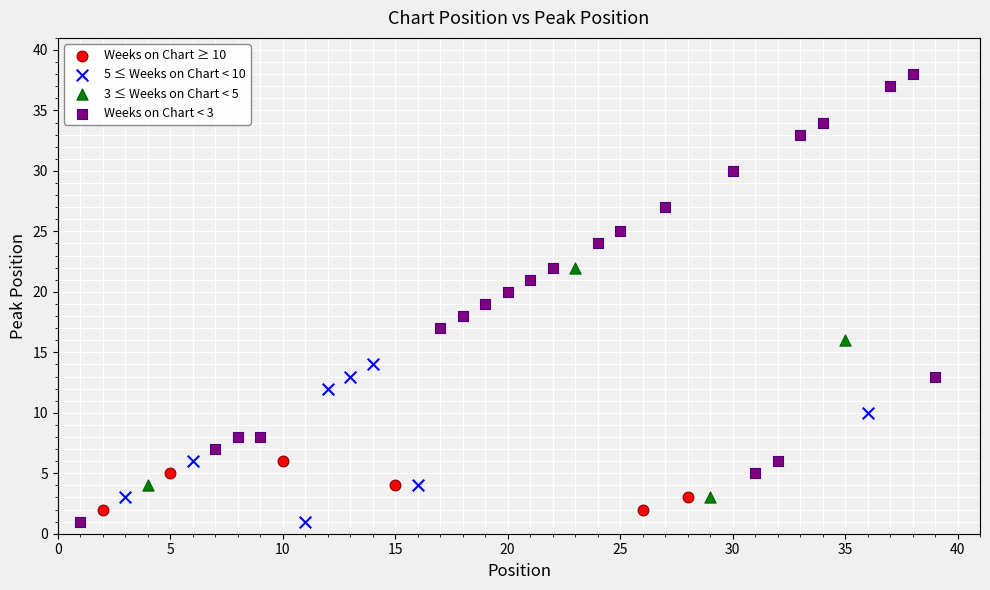

Which series contains the highest Y value?

Weeks on Chart < 3